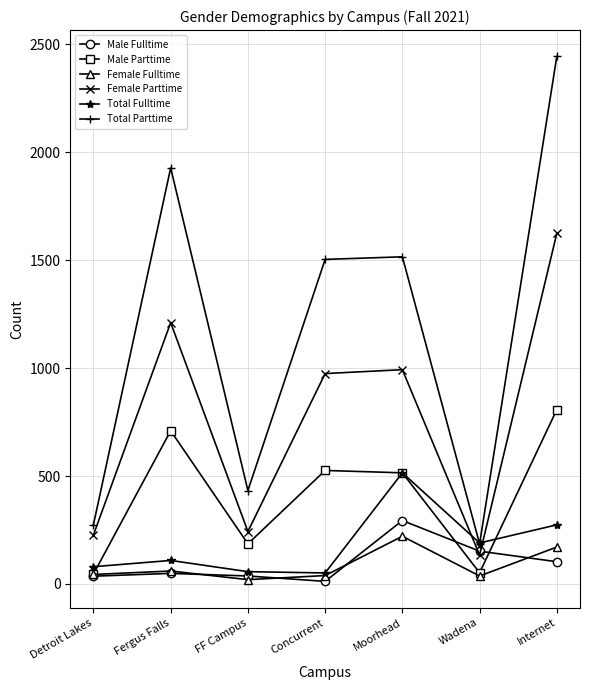

Does the chart have visible grid lines?

Yes